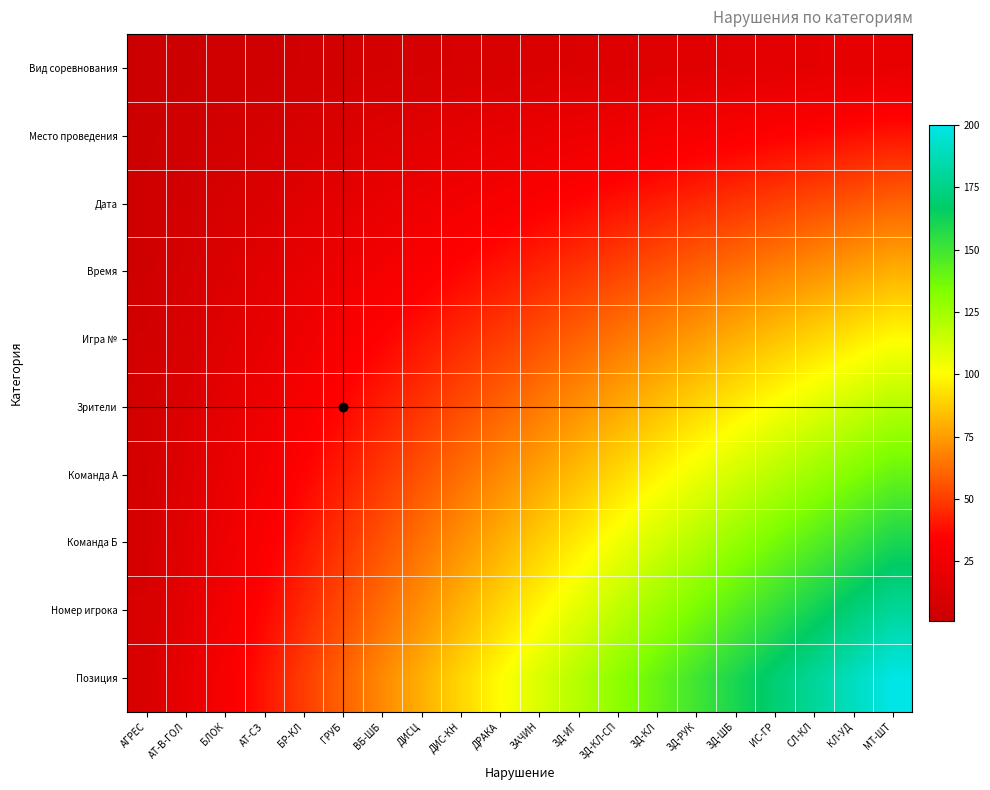

How many categories are shown in the chart?

20